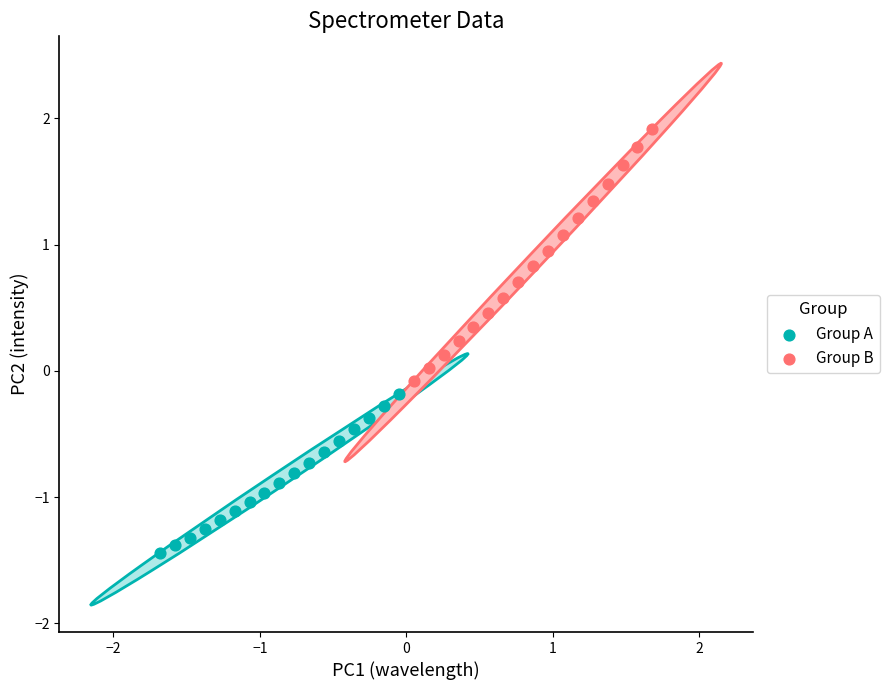

Which series has the widest spread of Y values?

Group B